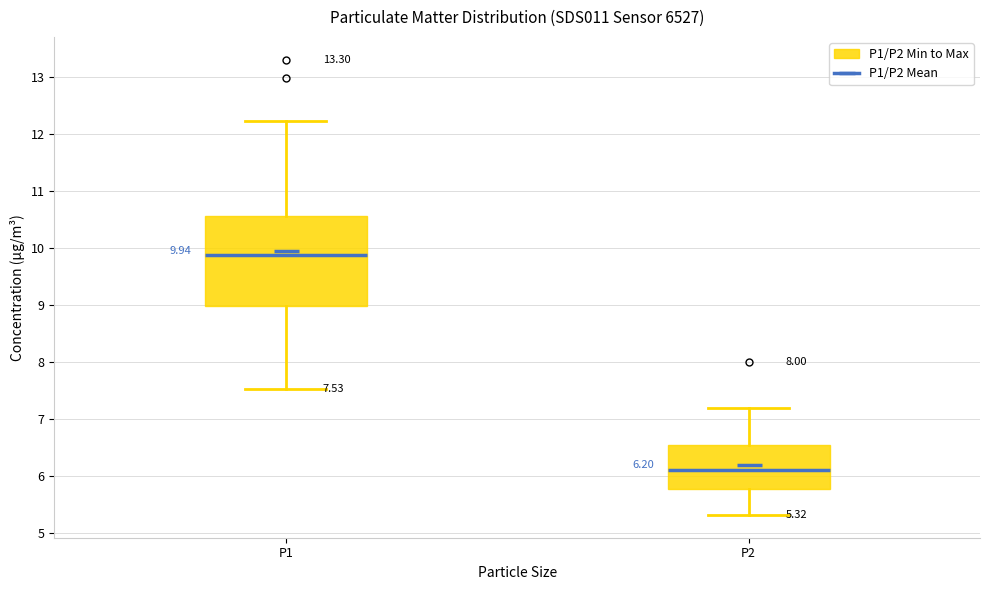

Which box has the highest median line?

P1